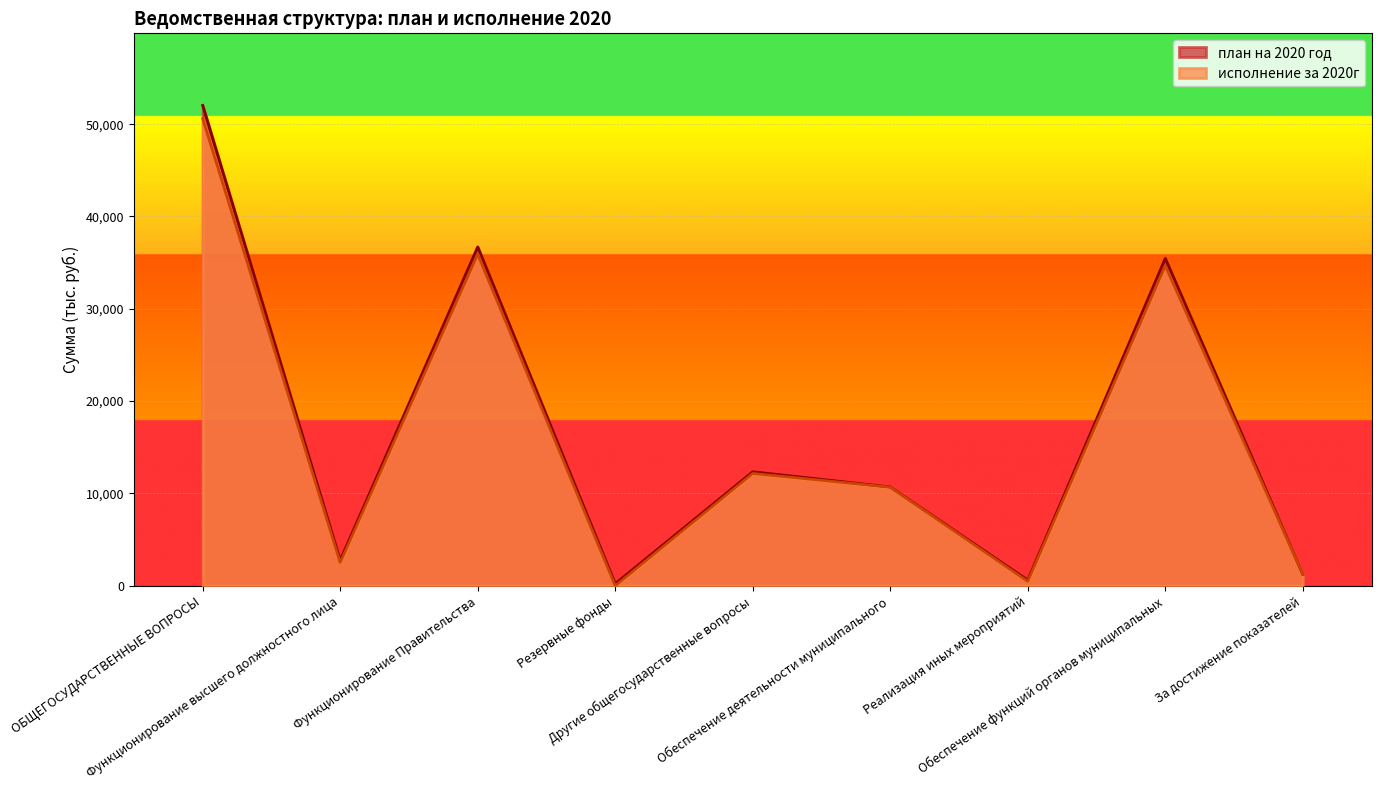

How many lines are shown in the chart?

2